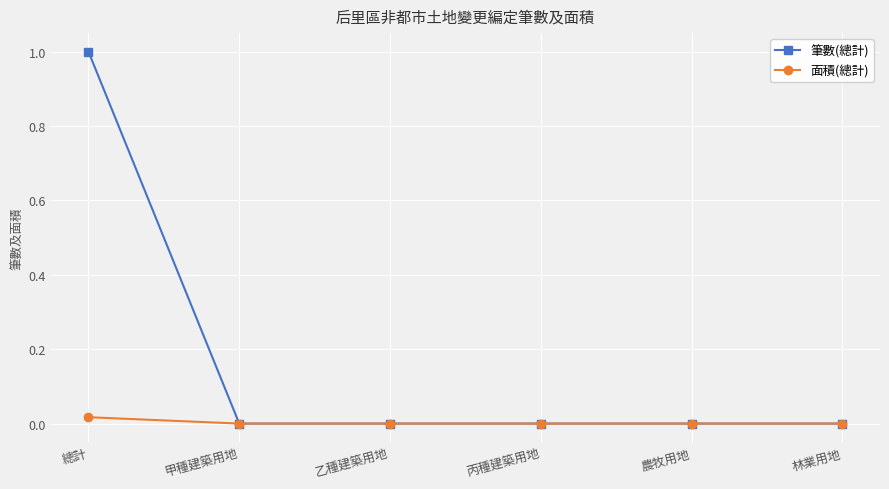

True or false: 筆數(總計) has a value of 0.0 at 林業用地.

True